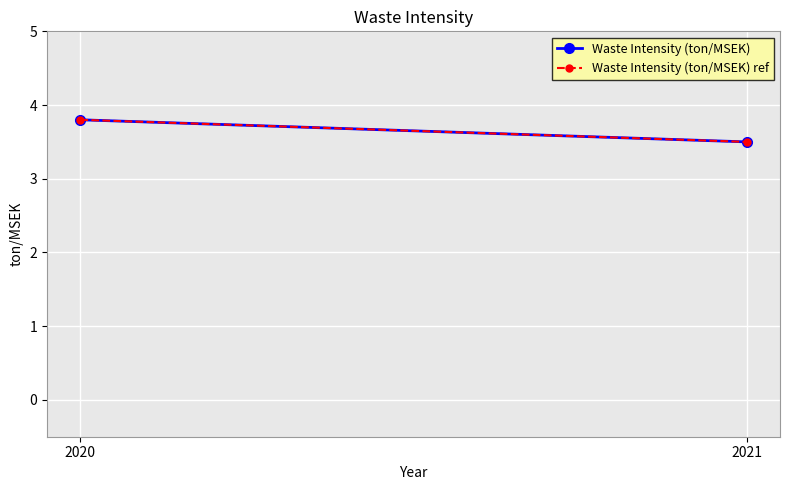

What is the sum of all Waste Intensity (ton/MSEK) values?

7.3